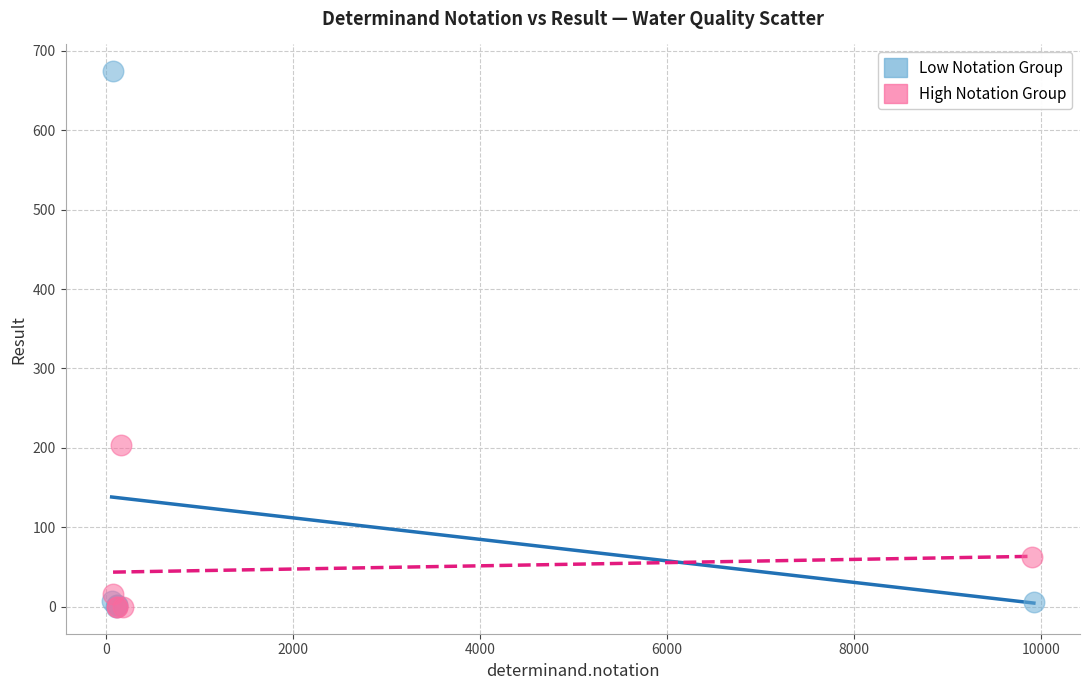

Which series has the largest Y range (max minus min)?

Low Notation Group